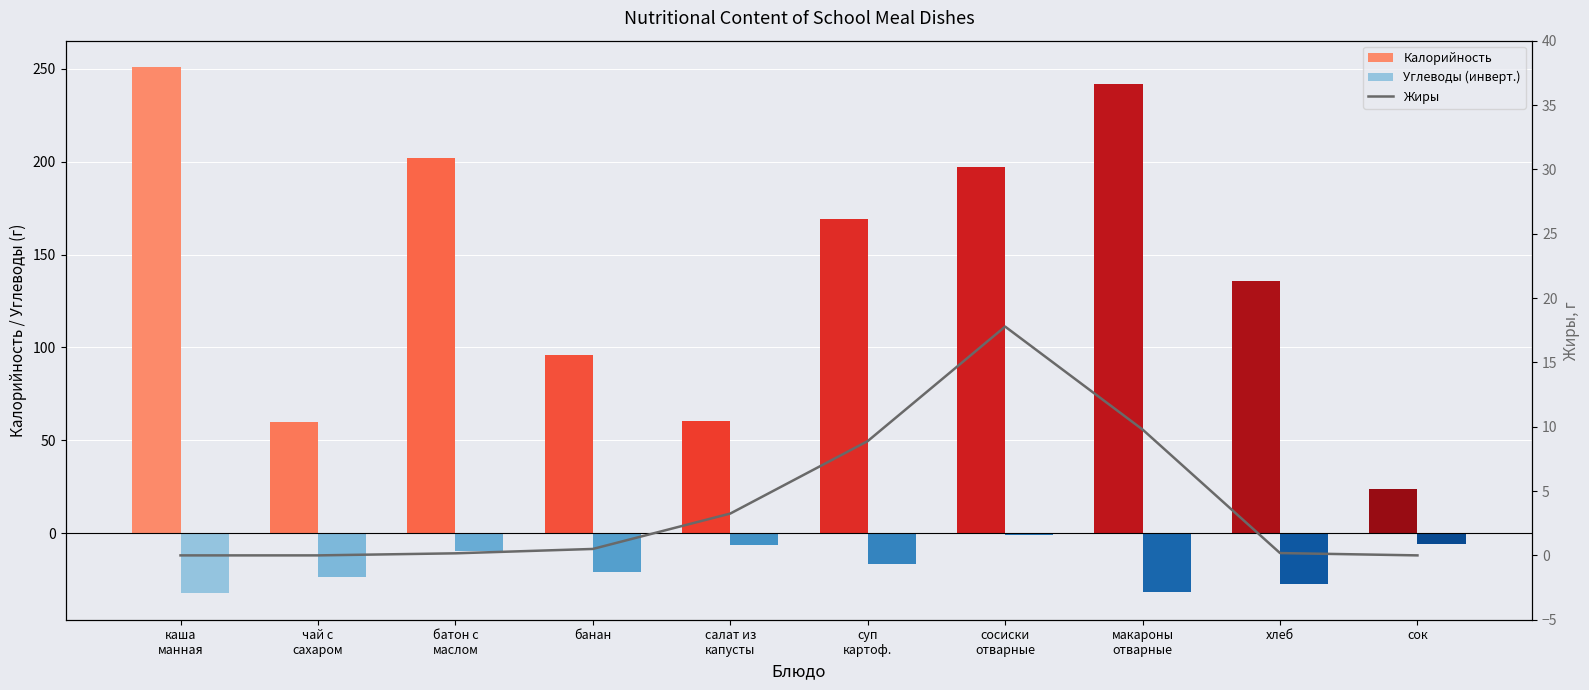

Which series has the largest range (max minus min)?

Калорийность